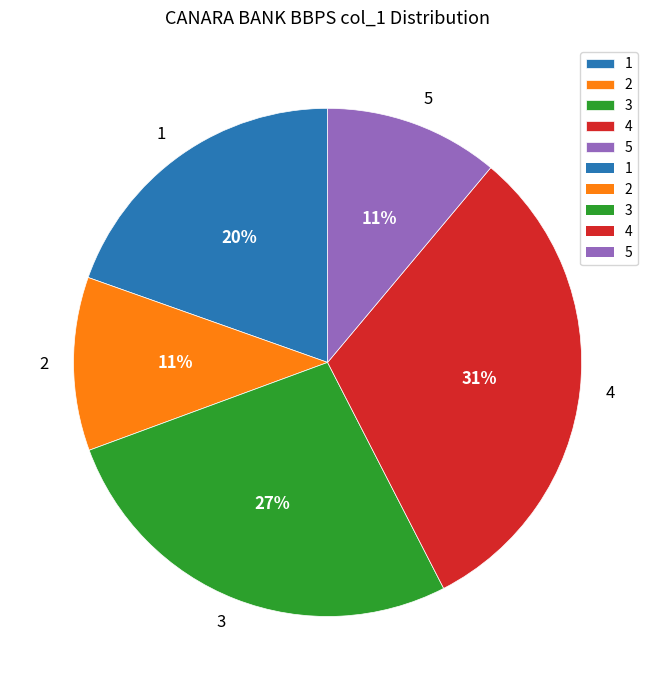

To the nearest percent, what percentage of the pie is 4?

31%